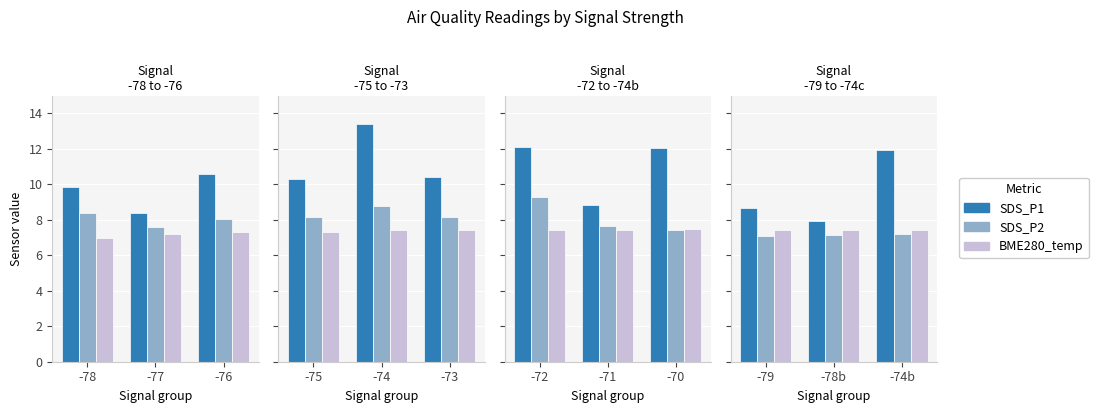

What value does the BME280_temperature series have at -78b?

7.4